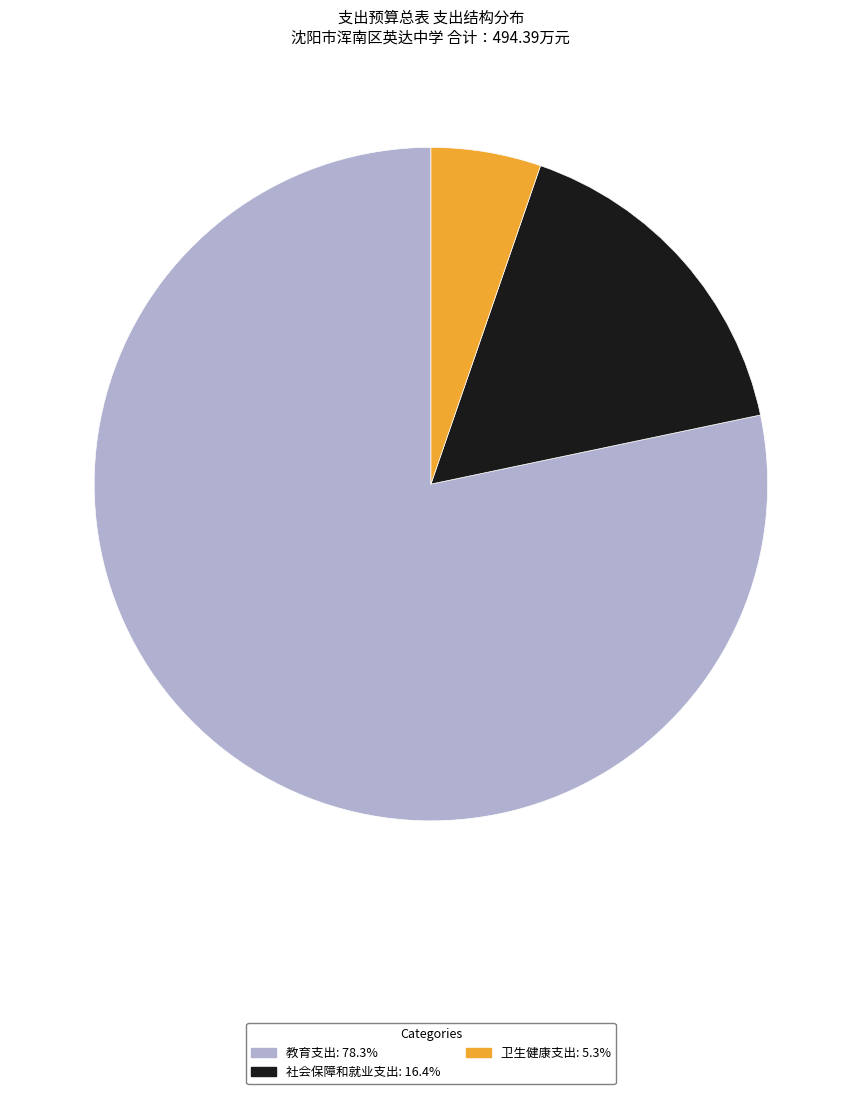

Rank the categories by value from lowest to highest.

卫生健康支出, 社会保障和就业支出, 教育支出